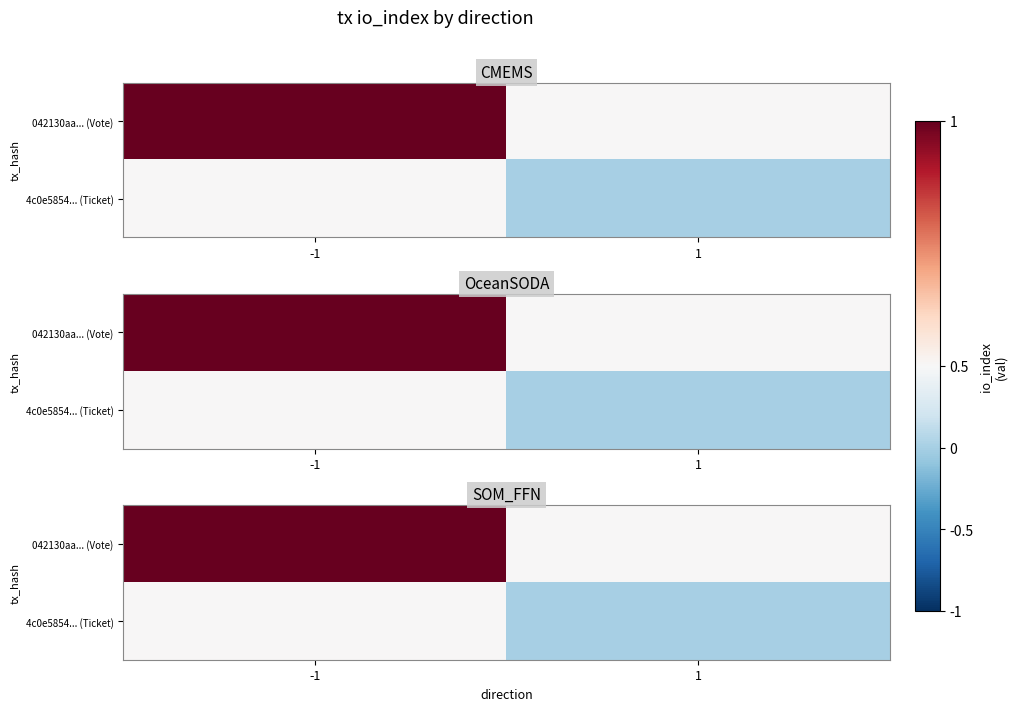

Which series changed the most between -1 and 1?

042130aa... (Vote)